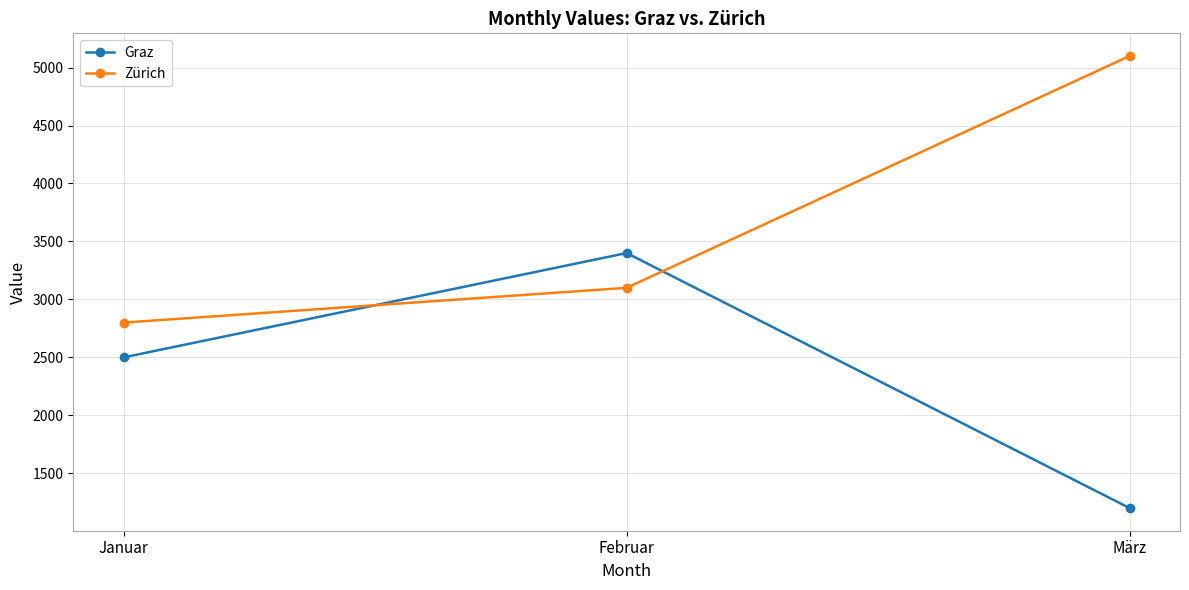

Does the chart display data point markers on the line(s)?

Yes